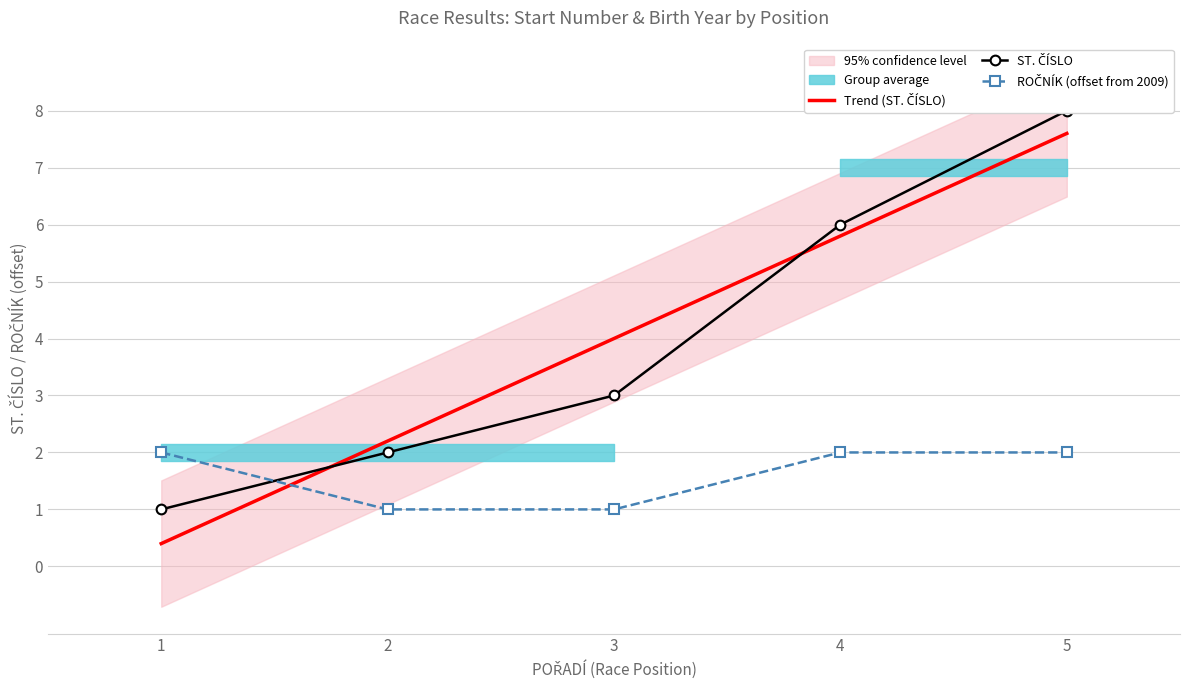

How many values in the ST. ČÍSLO series are below 3?

2